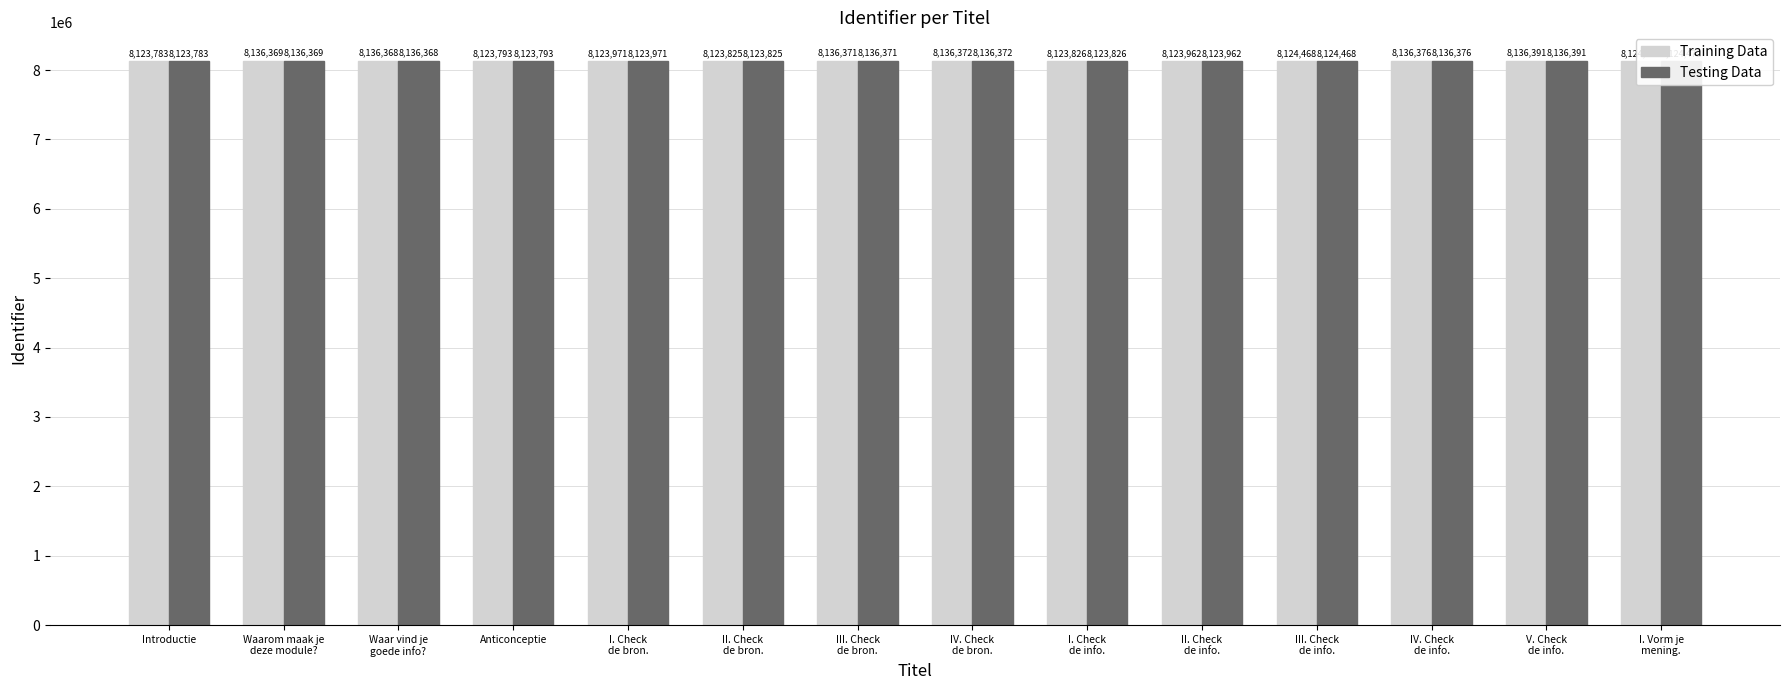

Read the Testing Data value at Introductie, to the nearest 100.

8123800